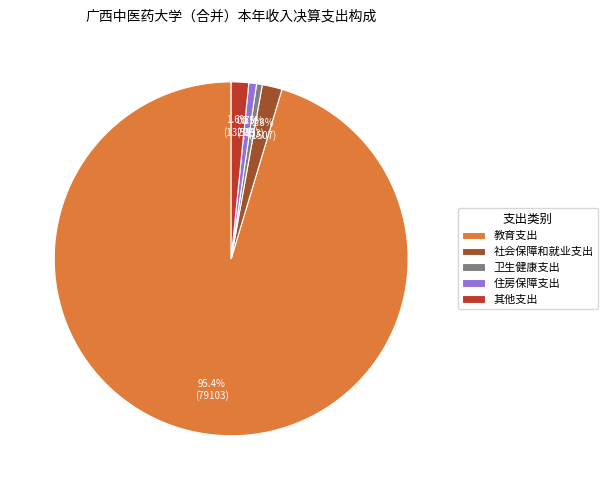

True or false: 住房保障支出 accounts for 1% of the total.

True